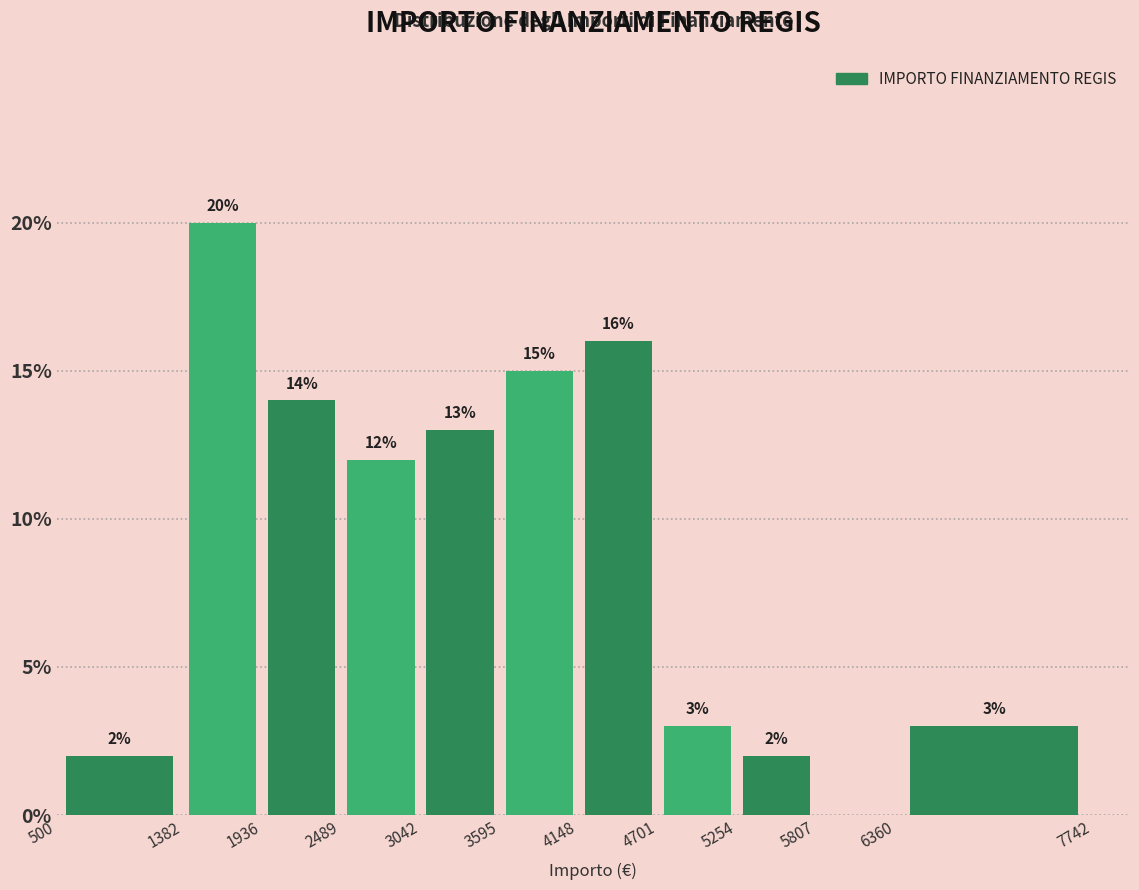

Over which range of the x-axis is the bar tallest?

1382 to 1936